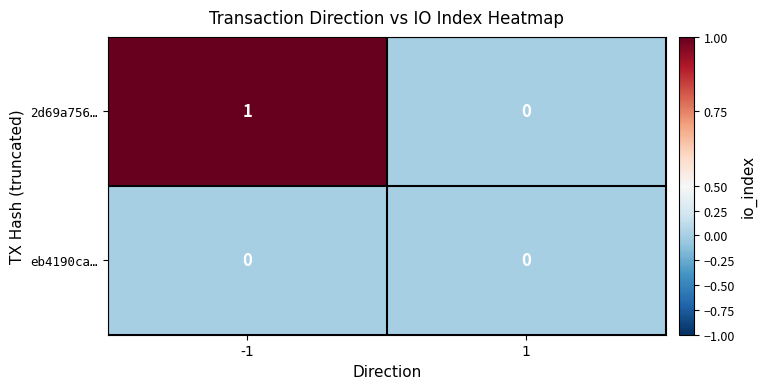

True or false: eb4190ca… has a value of 0 at -1.

True